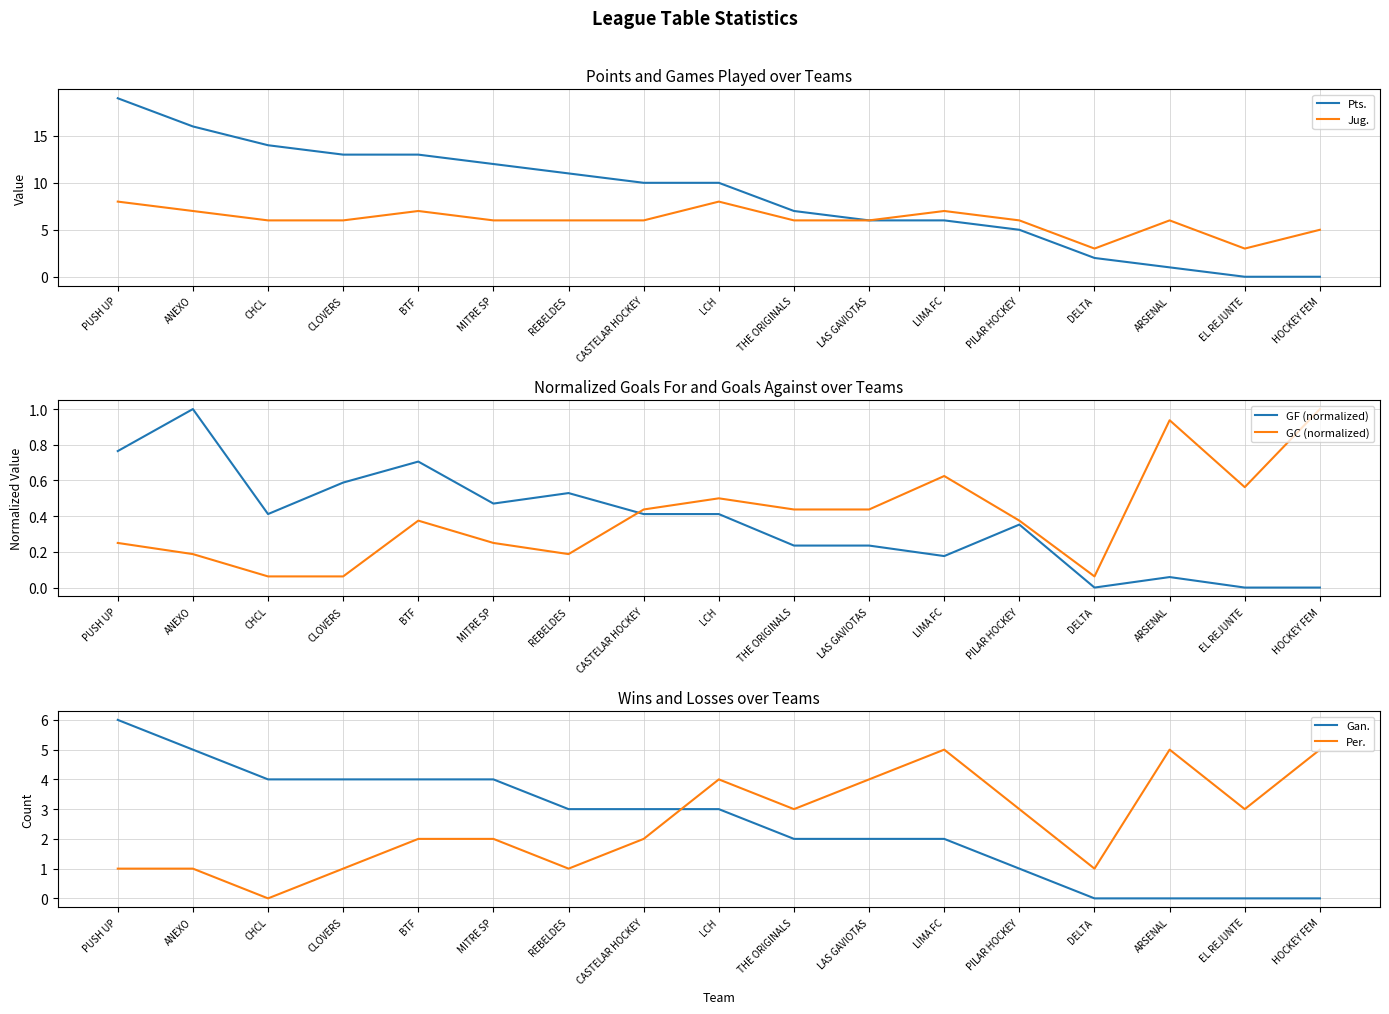

What is the highest value of the GF (normalized) series?

1.0